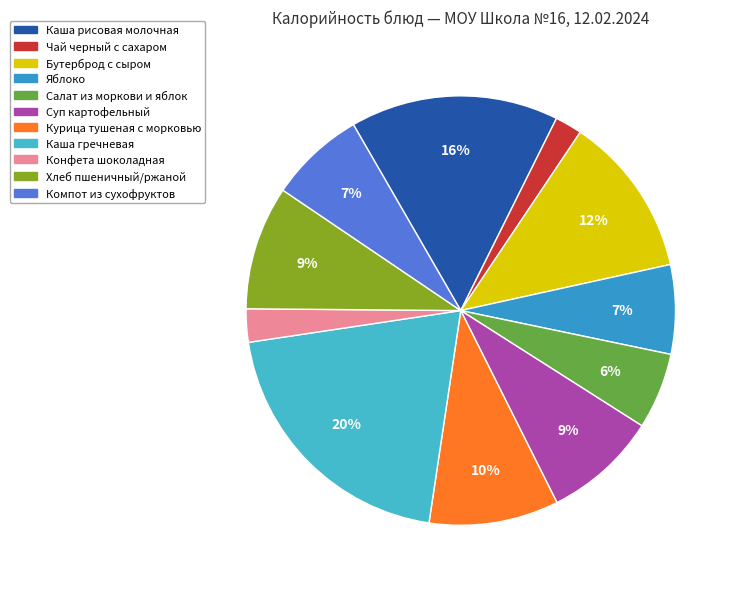

Is it true that Каша гречневая is 20% of the pie?

True